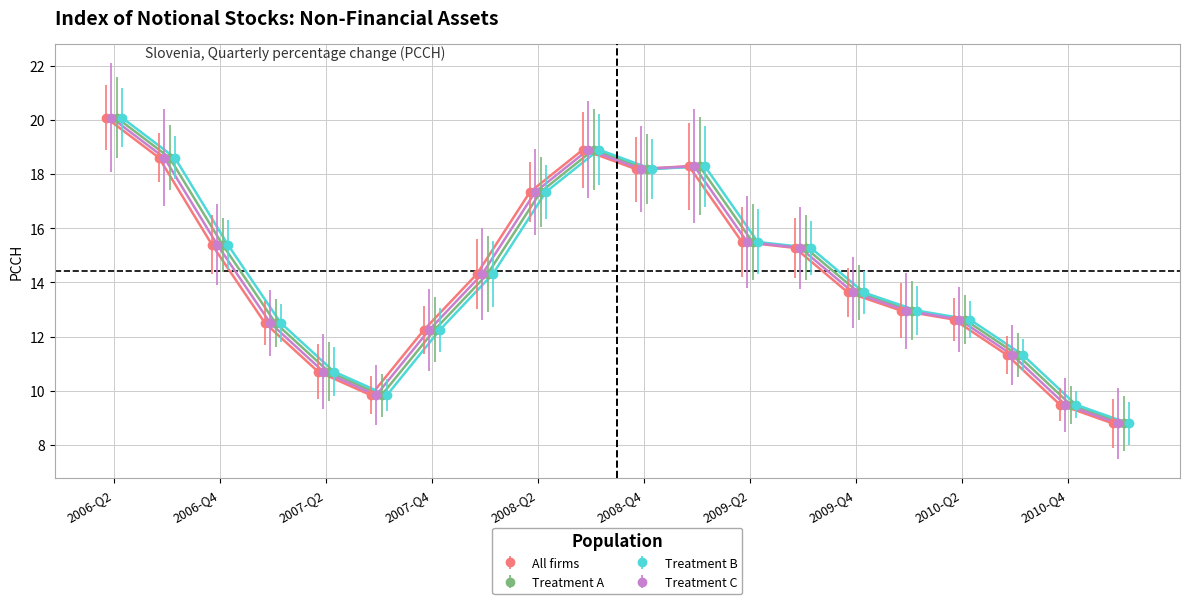

Where is the first local minimum for Treatment C?

2007-Q3